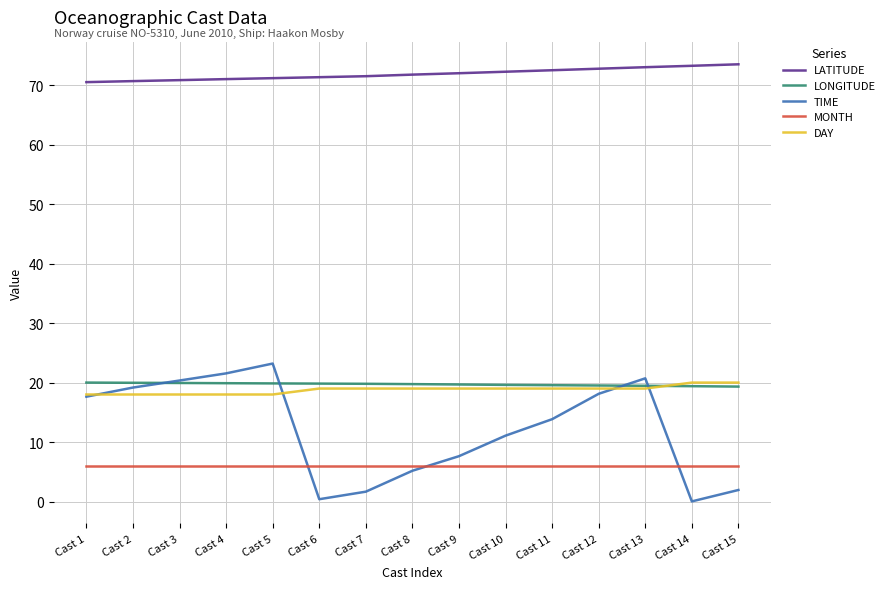

True or false: TIME and LATITUDE intersect in this chart.

False